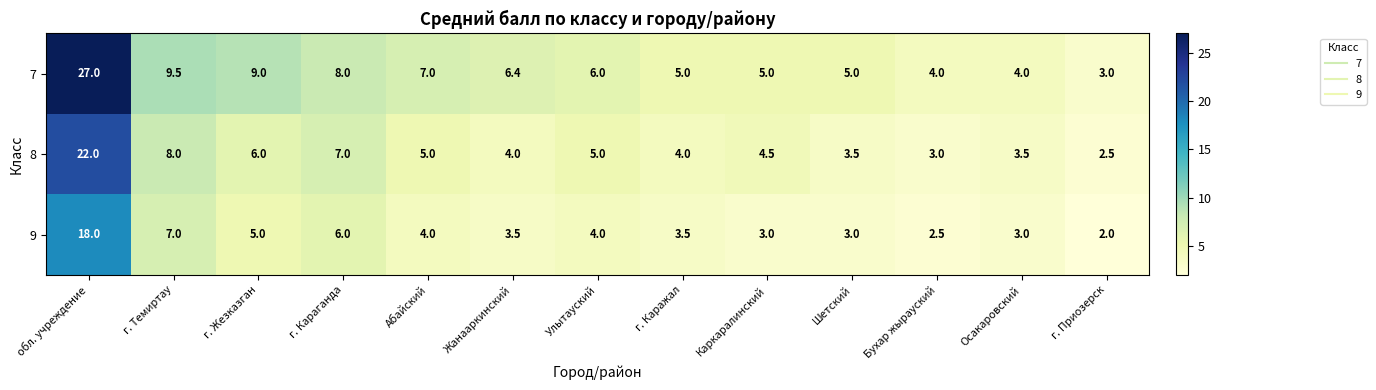

Which series has the largest range (max minus min)?

7